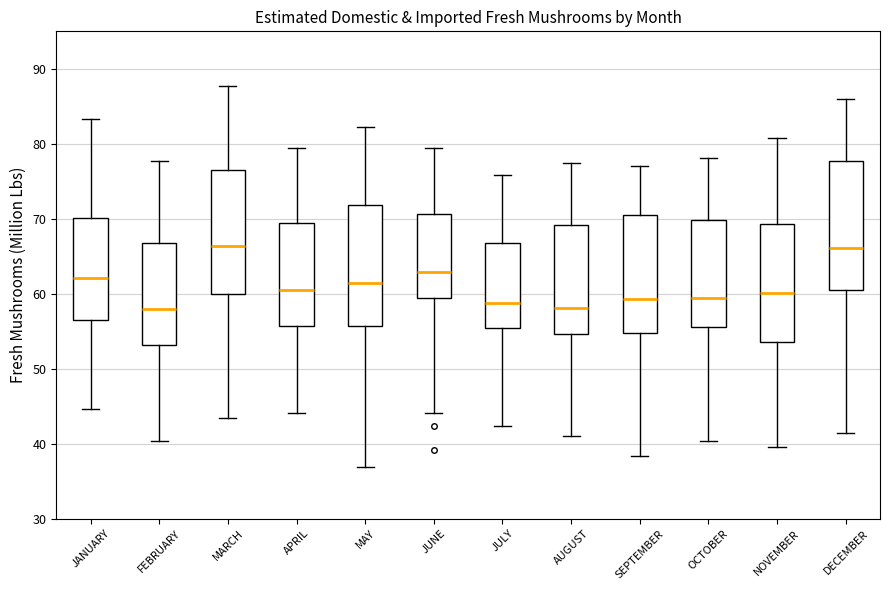

Reading left to right, transcribe this box plot: for each box, give where its median line is, the range the box spans, and where its two whiskers end, as read against the y-axis. The values are not printed on the chart, so give them approximately, as read against the axis.

JANUARY: median 62, box 57 to 70, whiskers 45 to 83
FEBRUARY: median 58, box 53 to 67, whiskers 40 to 78
MARCH: median 66, box 60 to 77, whiskers 43 to 88
APRIL: median 60, box 56 to 69, whiskers 44 to 79
MAY: median 61, box 56 to 72, whiskers 37 to 82
JUNE: median 63, box 59 to 71, whiskers 44 to 79
JULY: median 59, box 55 to 67, whiskers 42 to 76
AUGUST: median 58, box 55 to 69, whiskers 41 to 77
SEPTEMBER: median 59, box 55 to 70, whiskers 38 to 77
OCTOBER: median 59, box 56 to 70, whiskers 40 to 78
NOVEMBER: median 60, box 54 to 69, whiskers 40 to 81
DECEMBER: median 66, box 61 to 78, whiskers 41 to 86